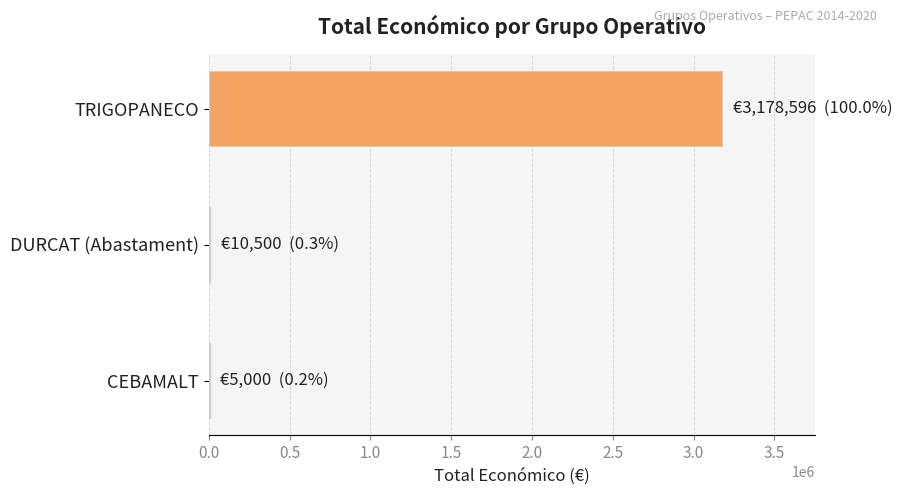

Count the number of data series in this chart.

1